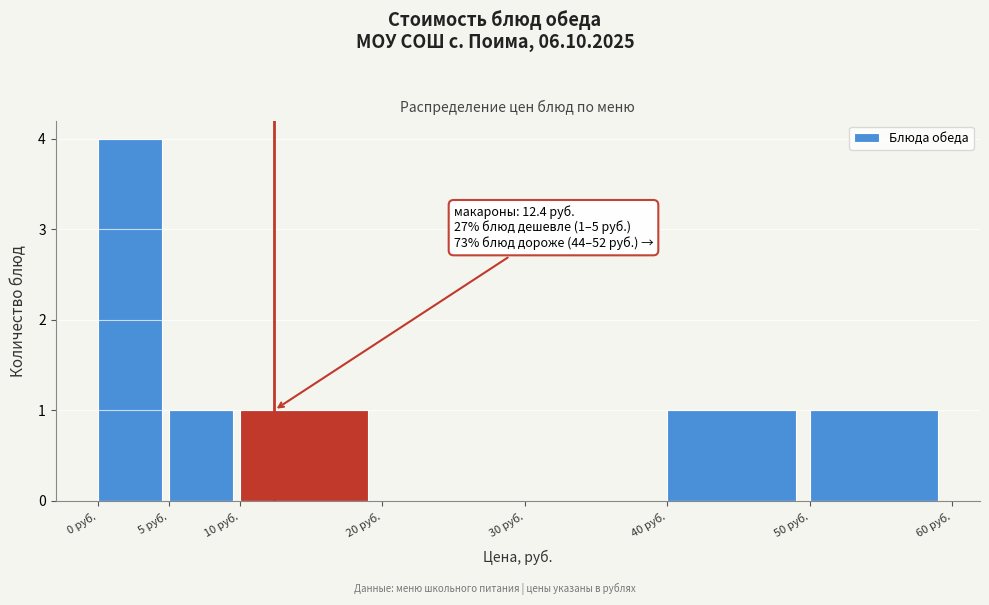

Over which range of the x-axis is the bar tallest?

0 to 5